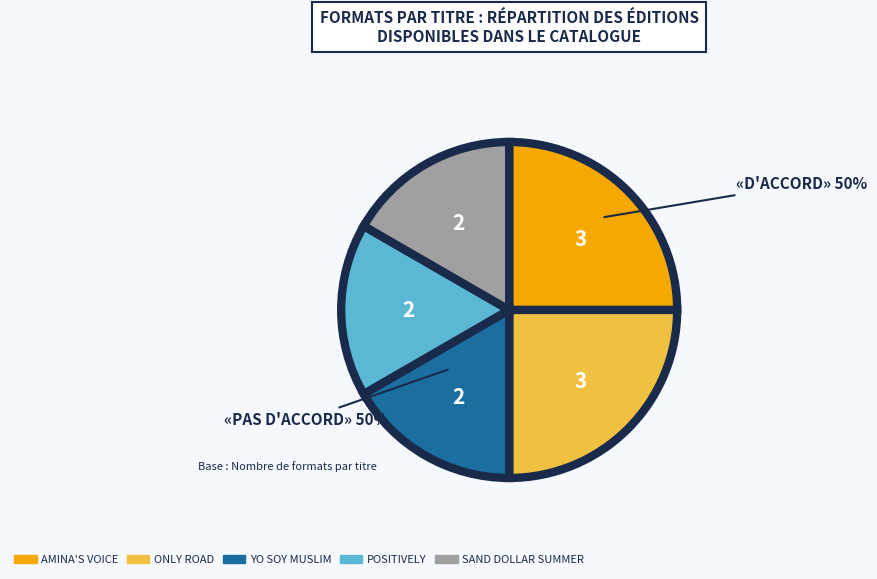

True or false: Positively accounts for 22% of the total.

False